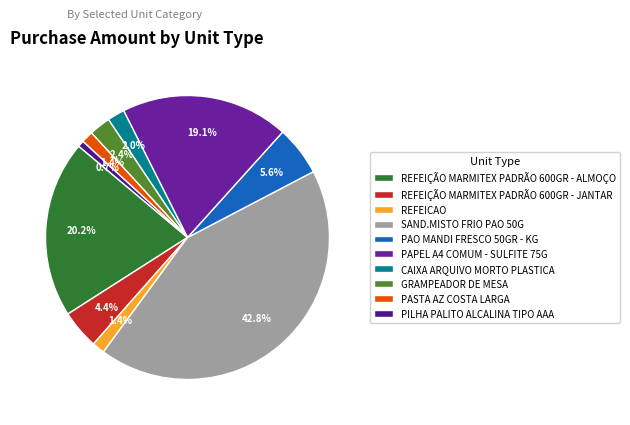

Does any single category account for the majority?

No